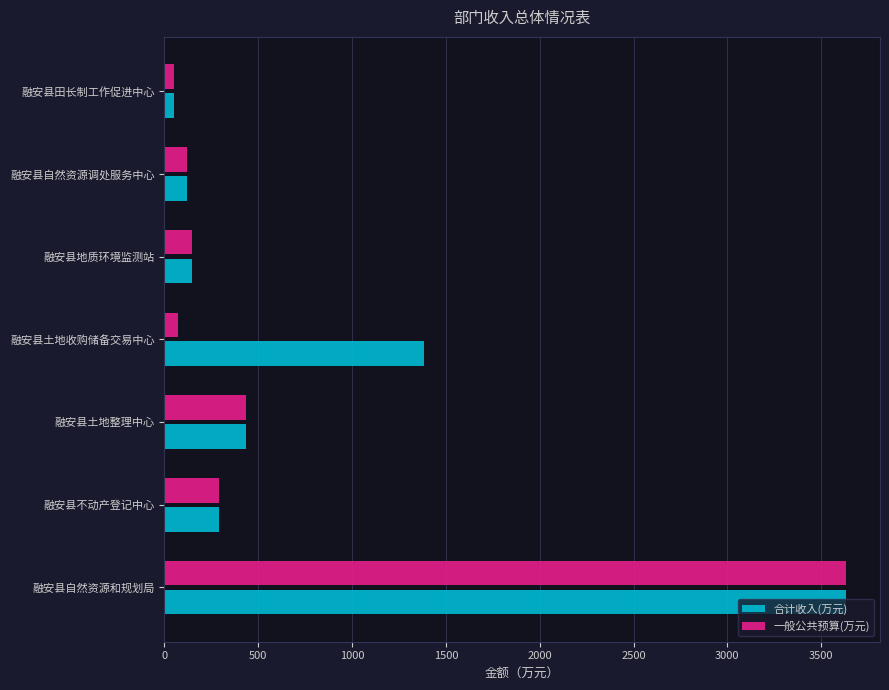

The value of 一般公共预算(万元) at 融安县自然资源和规划局 is 2340.8. True or false?

False